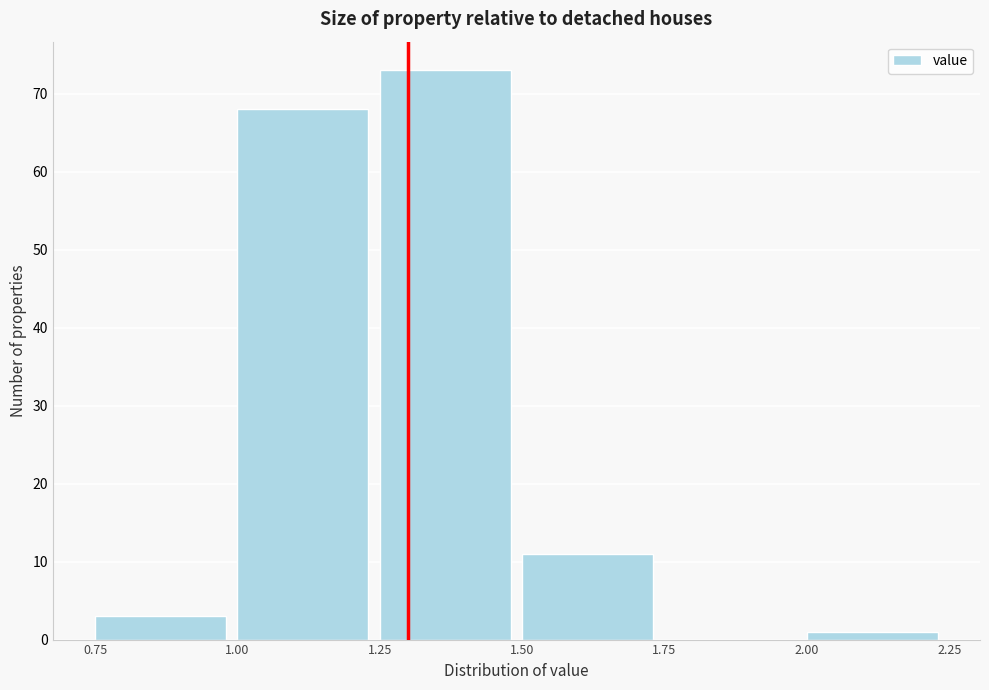

Which range on the x-axis has the tallest bar?

1.25 to 1.50